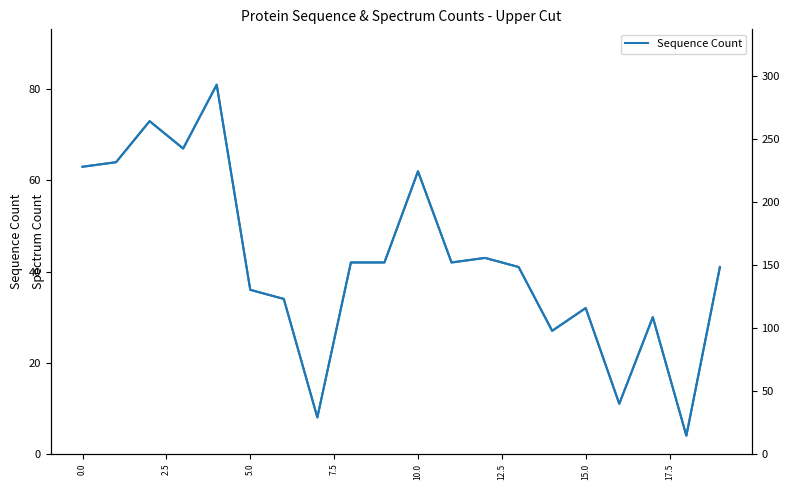

How many values are below 42?

10